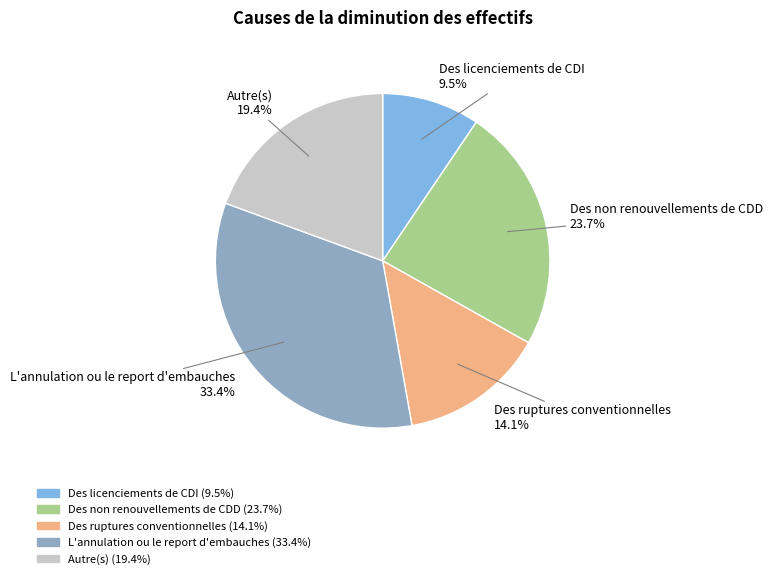

Which category has the biggest portion of the pie?

L'annulation ou le report d'embauches